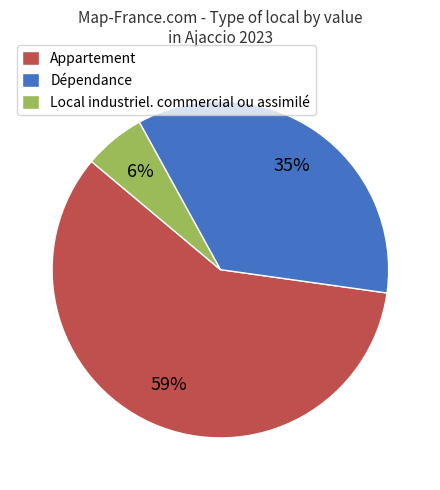

What is the smallest slice in the pie chart?

Local industriel. commercial ou assimilé